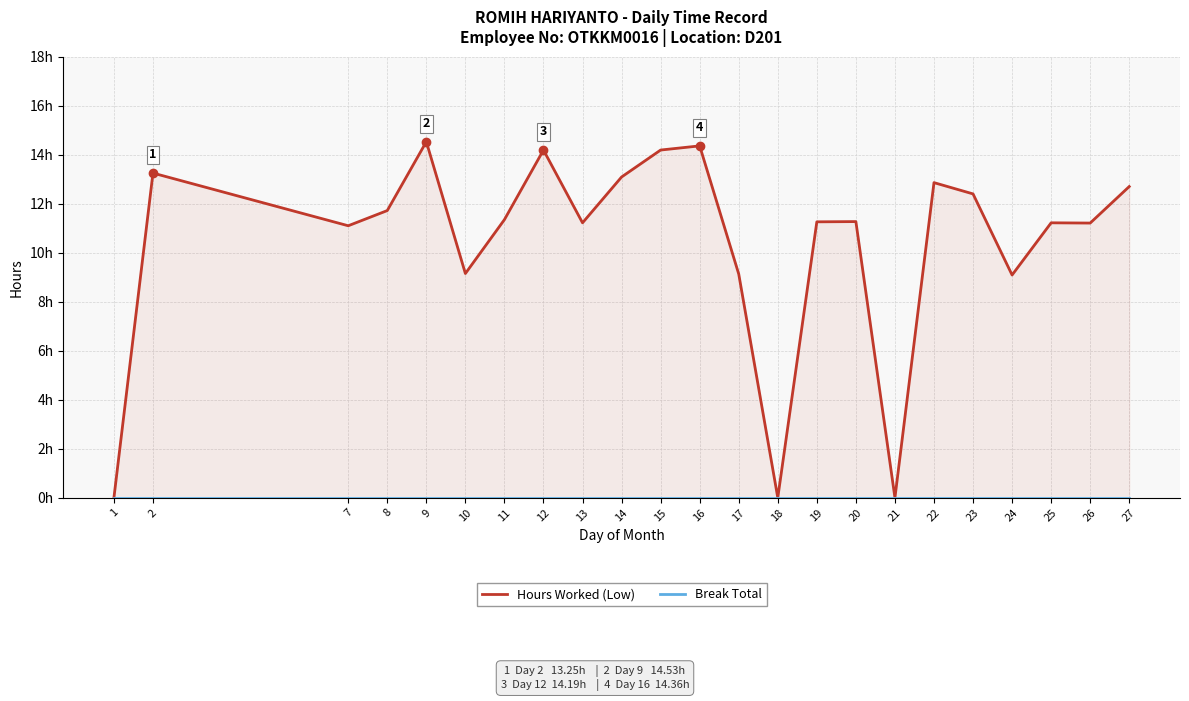

What is the total value across all series at 8?

11.7